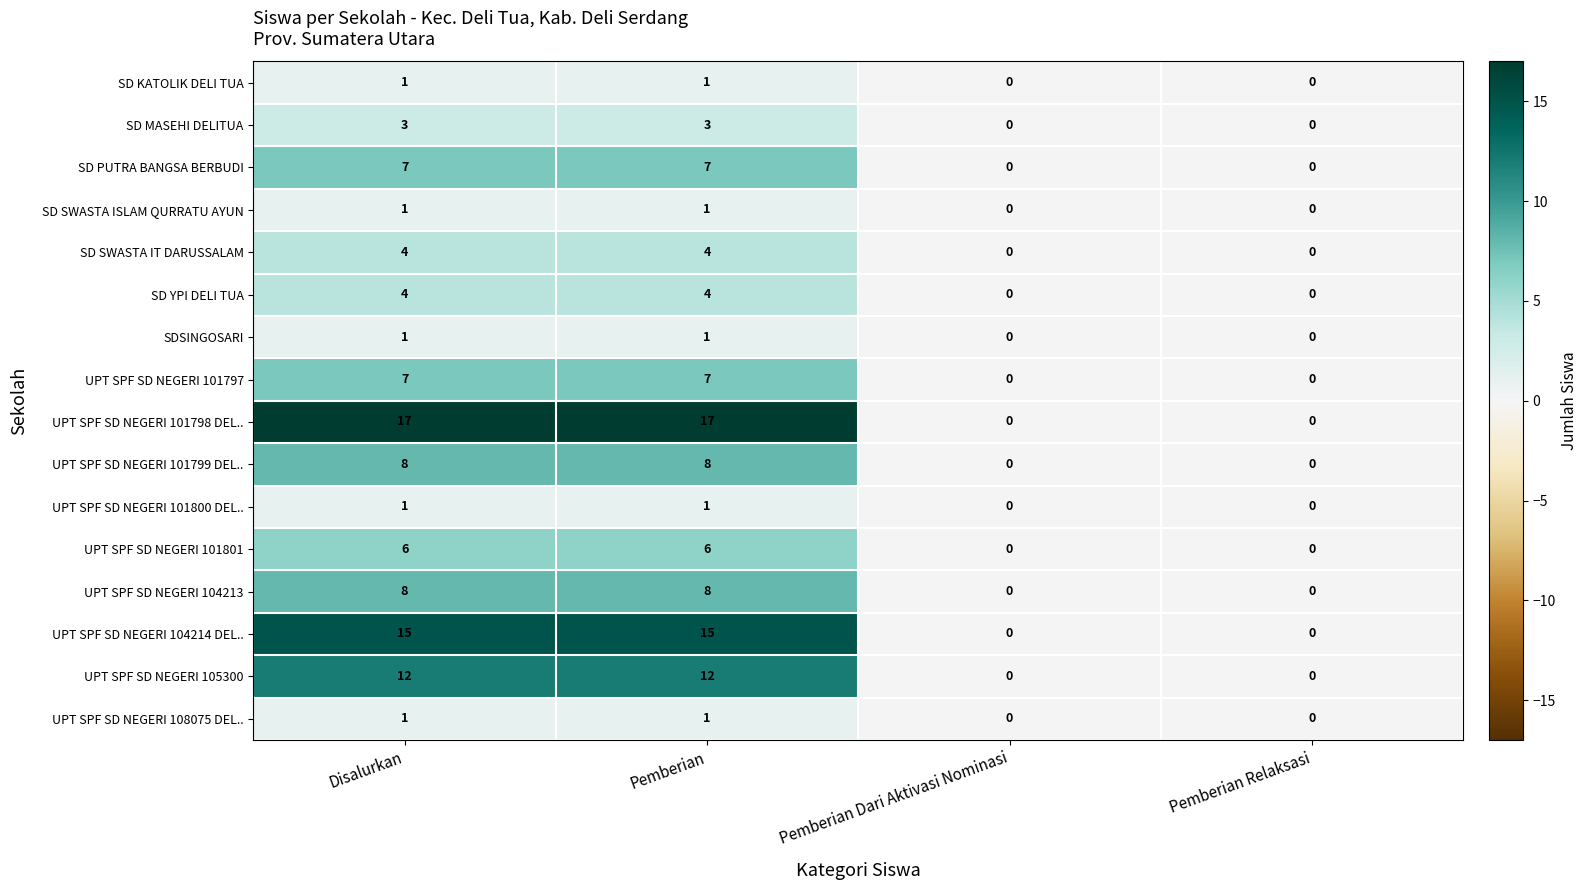

What is the approximate value of SD SWASTA IT DARUSSALAM at Pemberian?

4